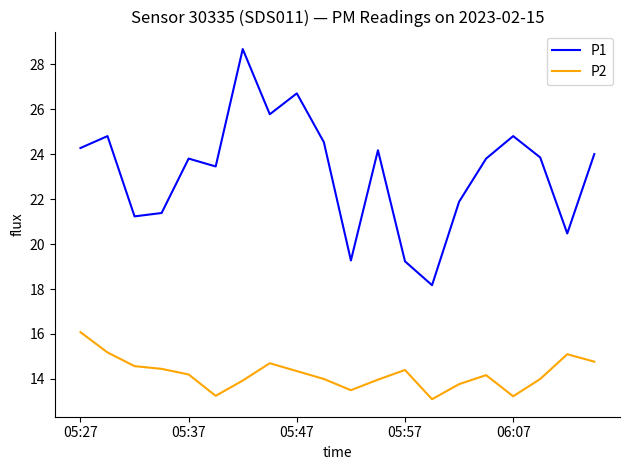

Which series has the largest total across all categories?

P1